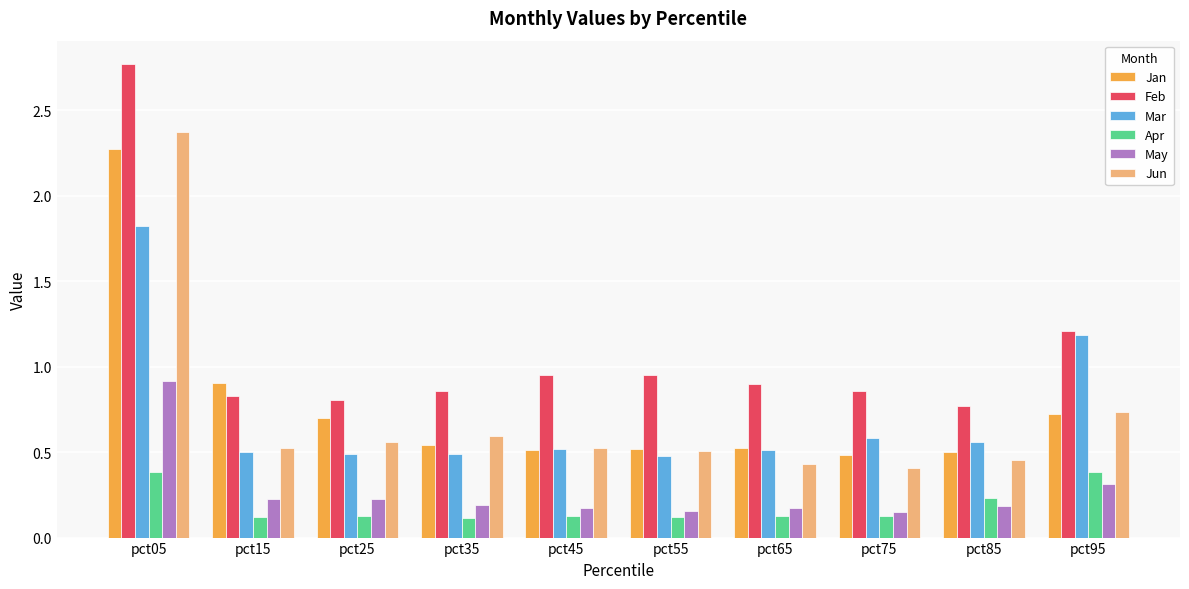

At which label does Feb reach its peak?

pct05